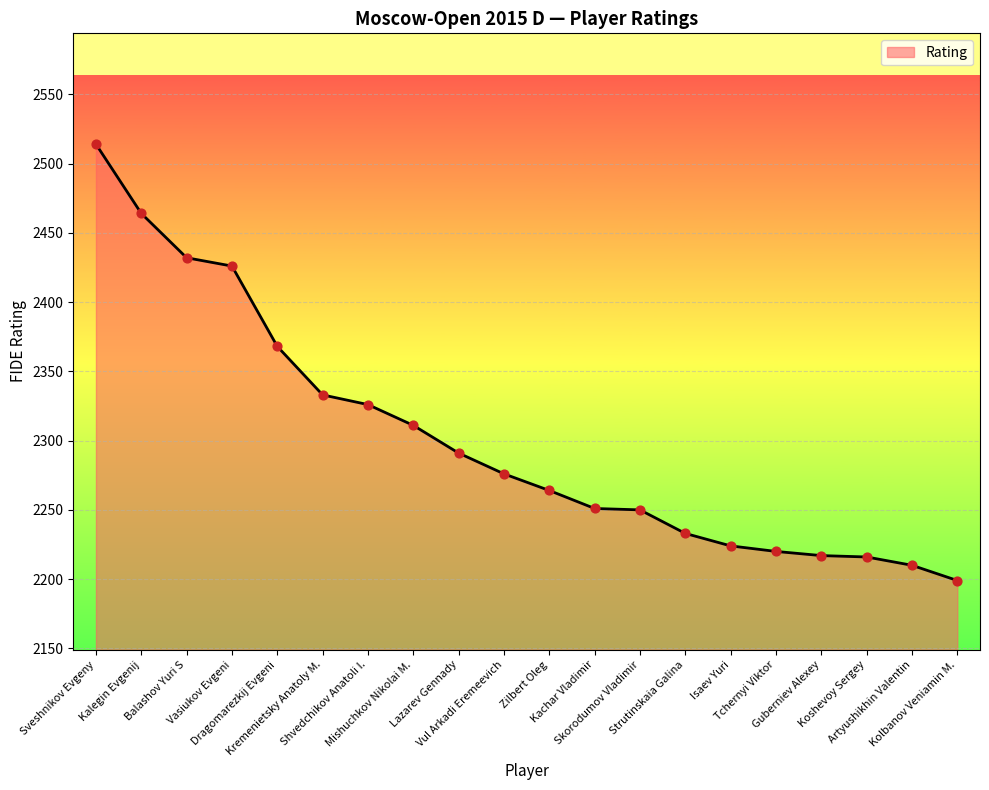

What is the change in value from Vasiukov Evgeni to Koshevoy Sergey?

-210